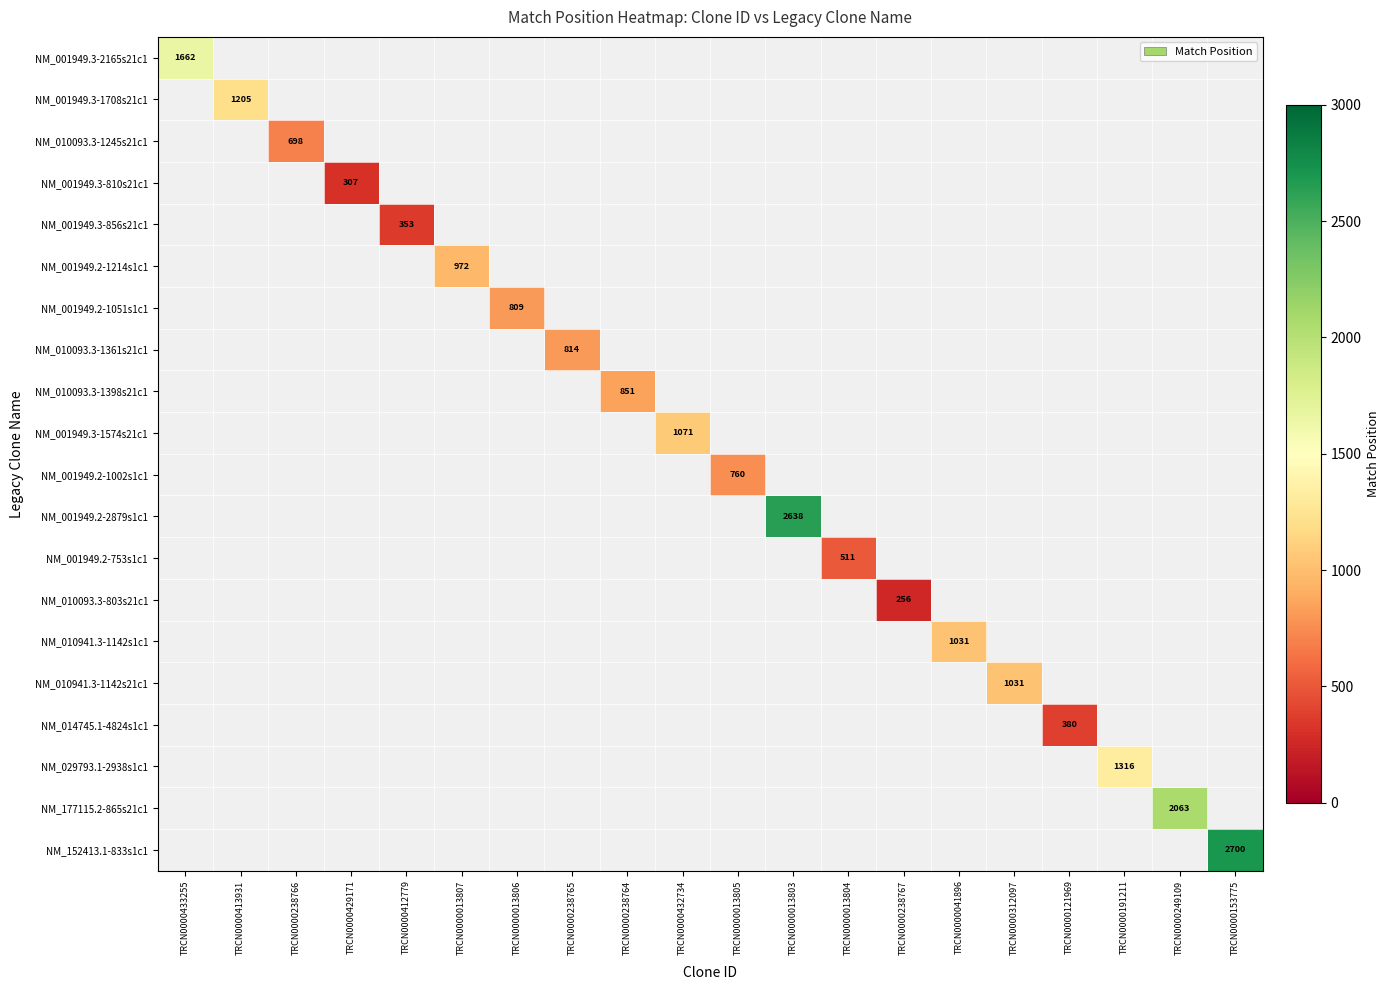

Is it true that NM_152413.1-833s1c1 equals 1159 at TRCN0000153775?

False